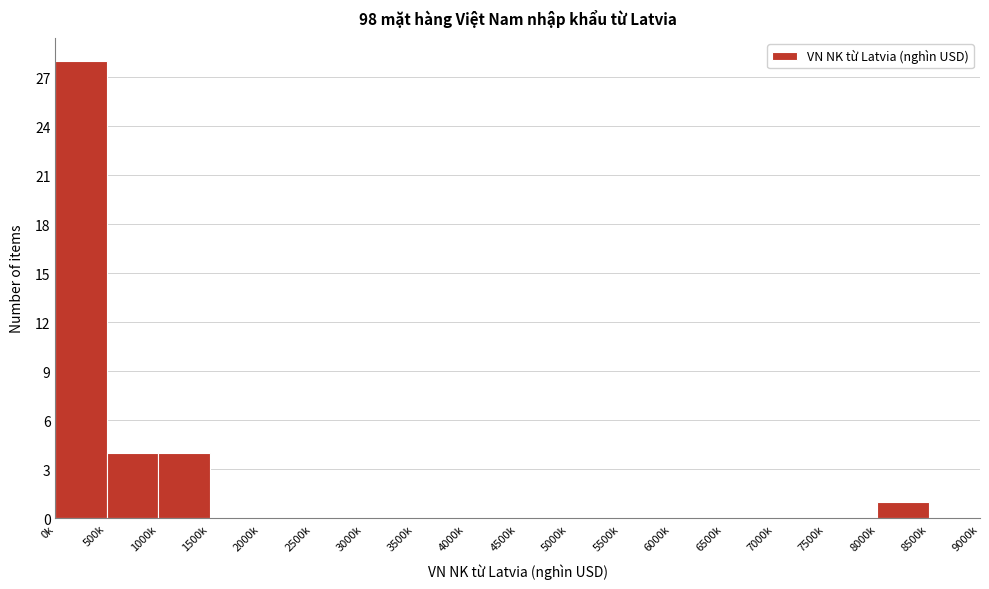

Reading left to right, list all the values displayed in this chart.

0k=28	500k=4	1000k=4	1500k=0	2000k=0	2500k=0	3000k=0	3500k=0	4000k=0	4500k=0	5000k=0	5500k=0	6000k=0	6500k=0	7000k=0	7500k=0	8000k=1	8500k=0